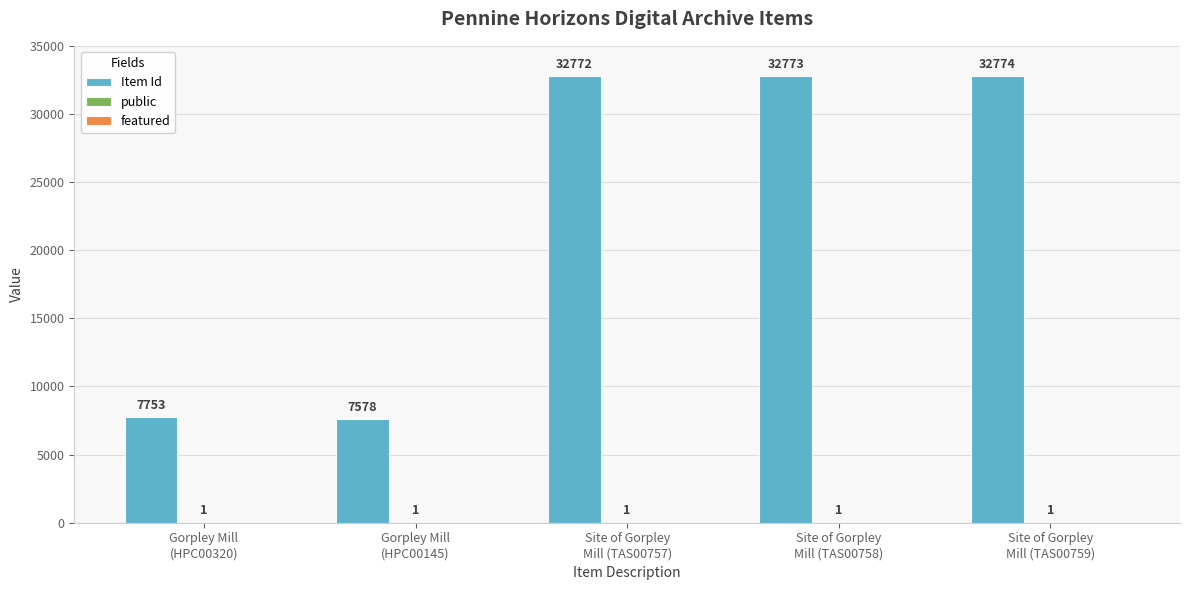

Which series has the largest total across all categories?

Item Id